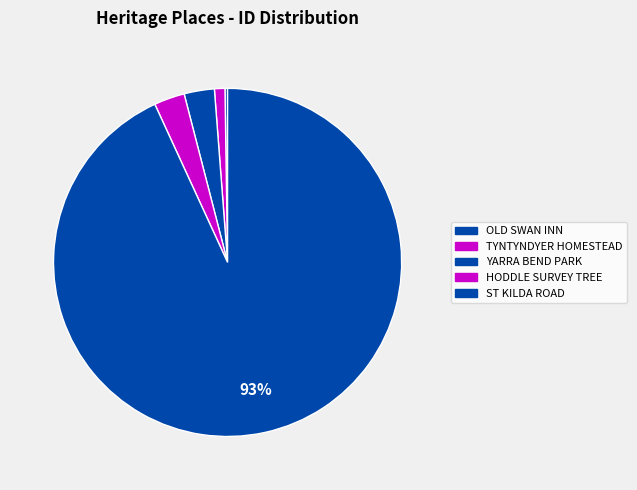

What is the change in value from OLD SWAN INN to HODDLE SURVEY TREE?

+5538